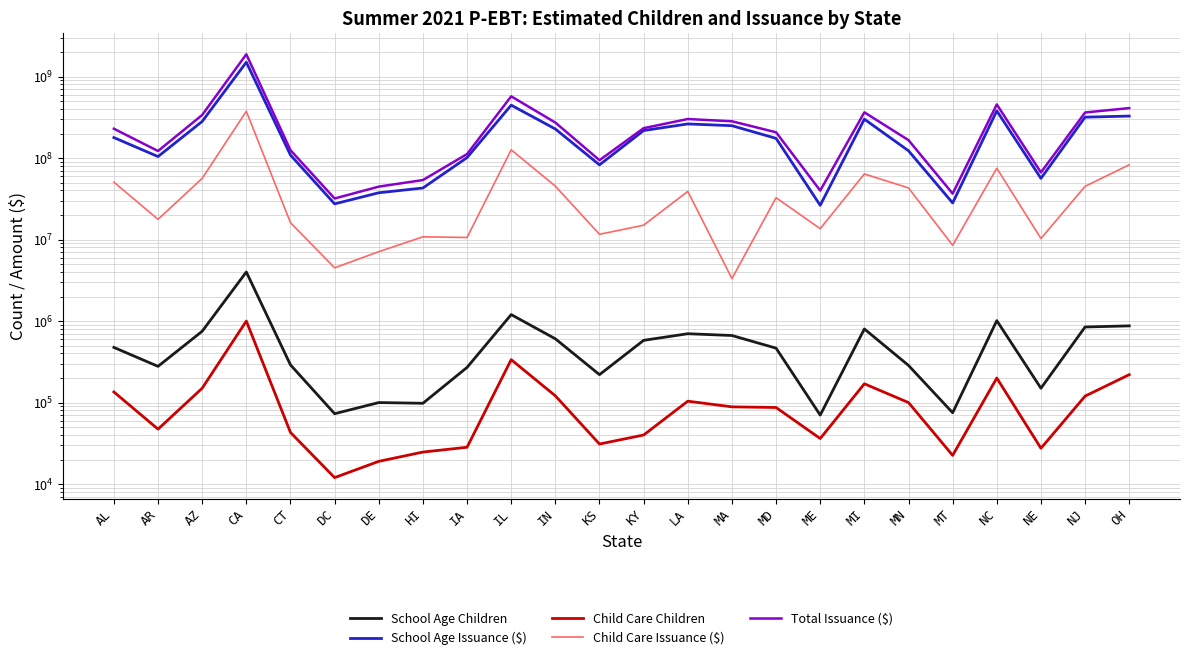

What is the total value across all series at DC?

63885000